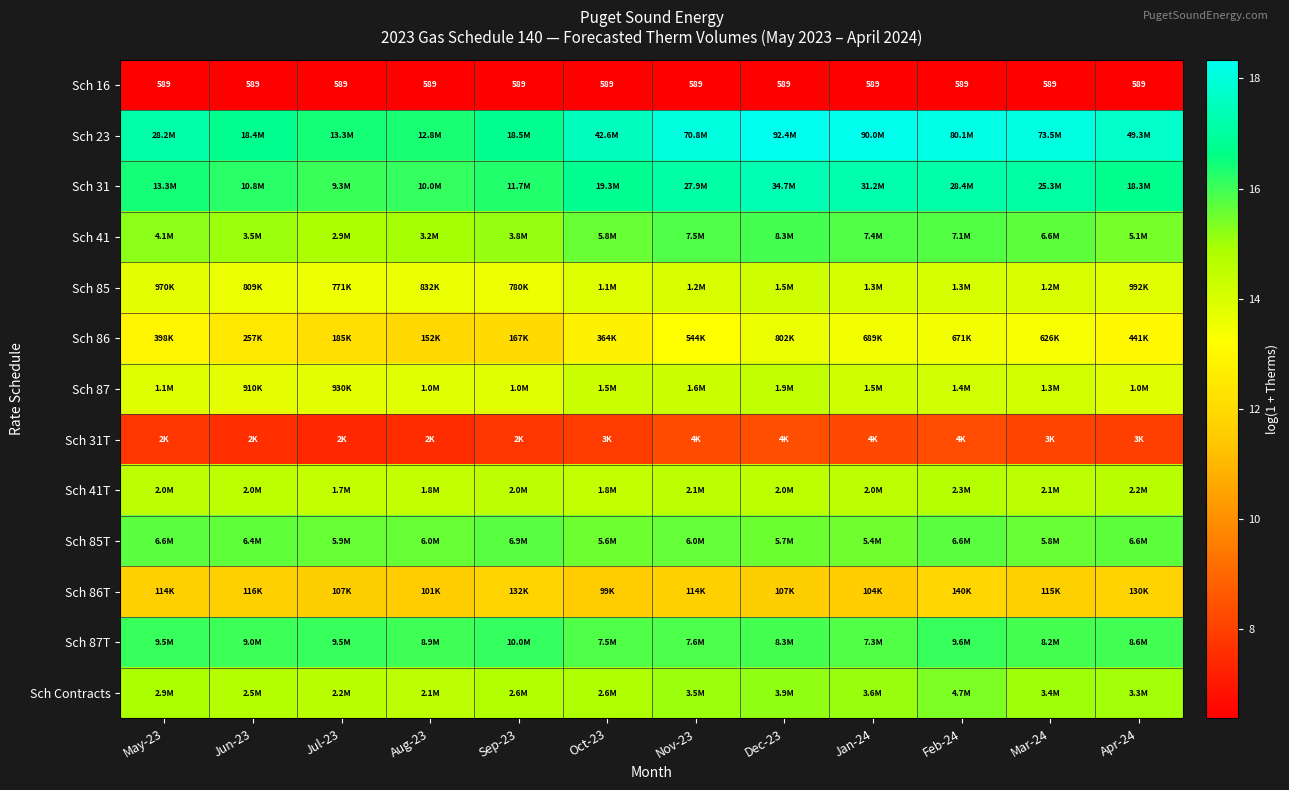

Which series has the largest total across all categories?

Sch 23